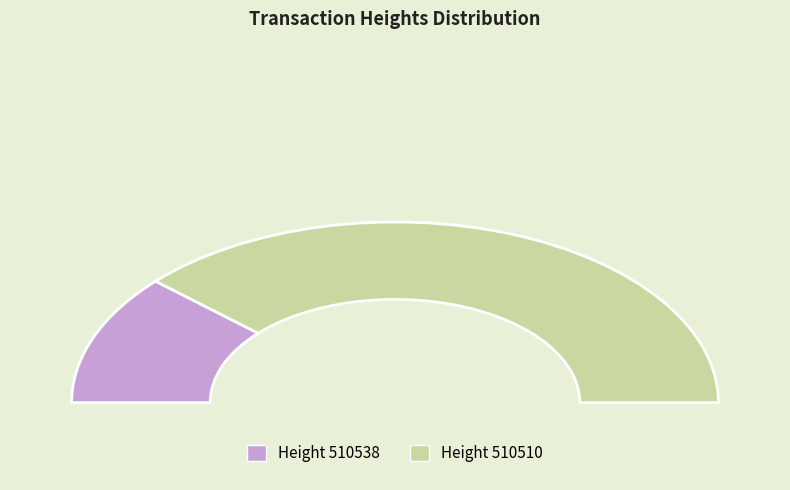

True or false: 510538 accounts for 23% of the total.

True